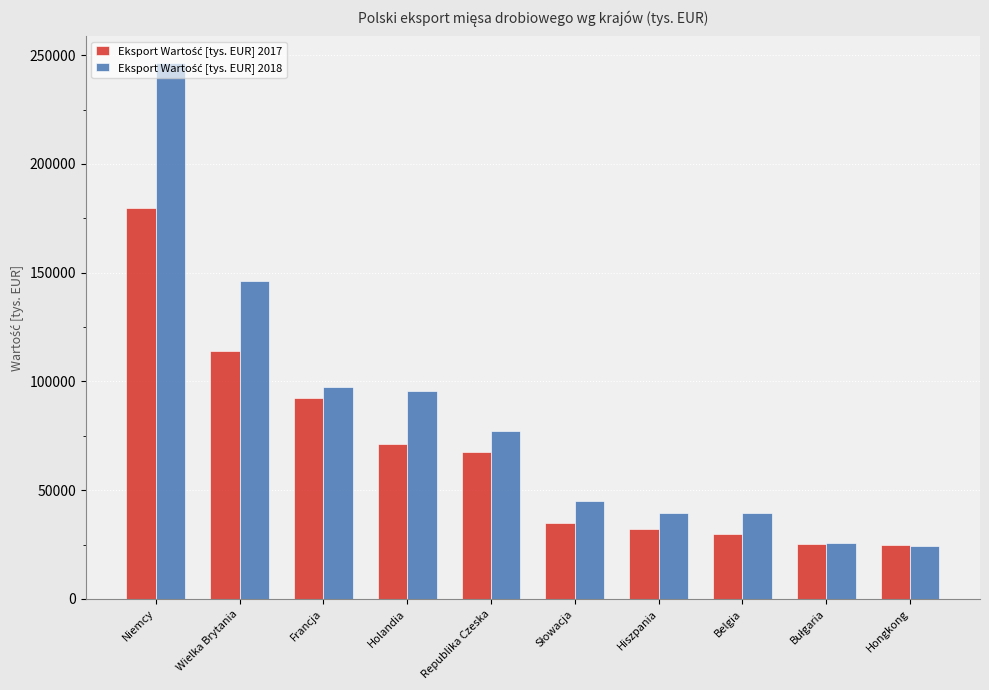

What is the difference between the highest and lowest values at Republika Czeska?

9773.5